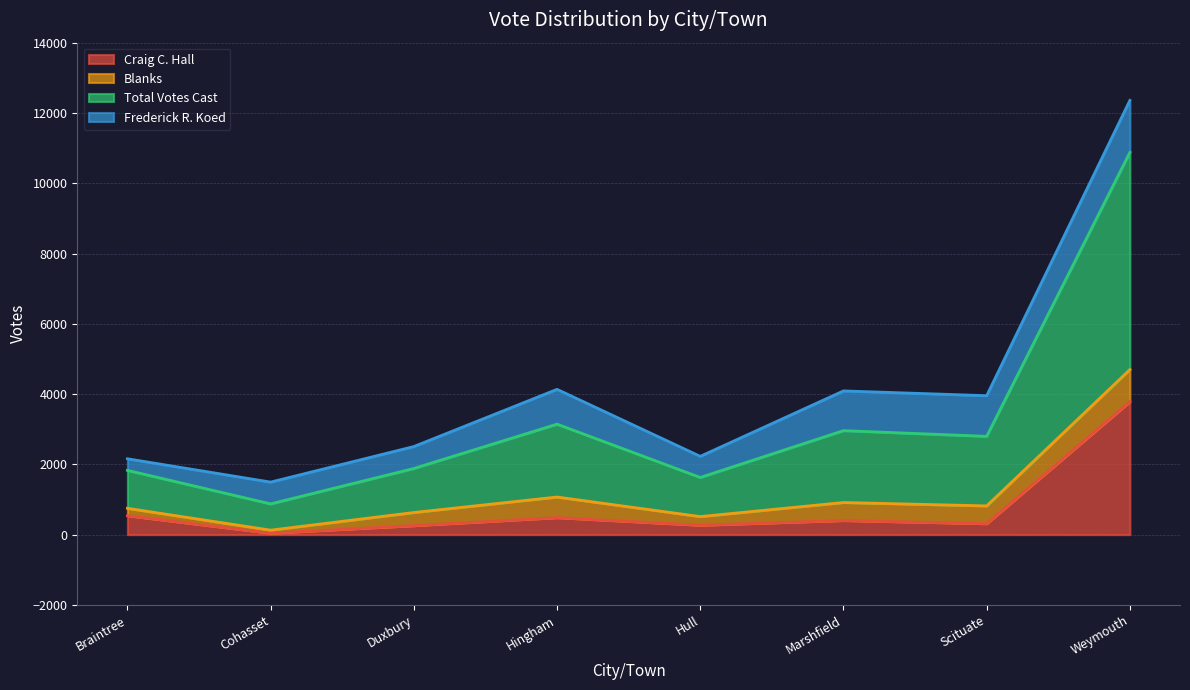

True or false: Total Votes Cast and Craig C. Hall intersect in this chart.

False